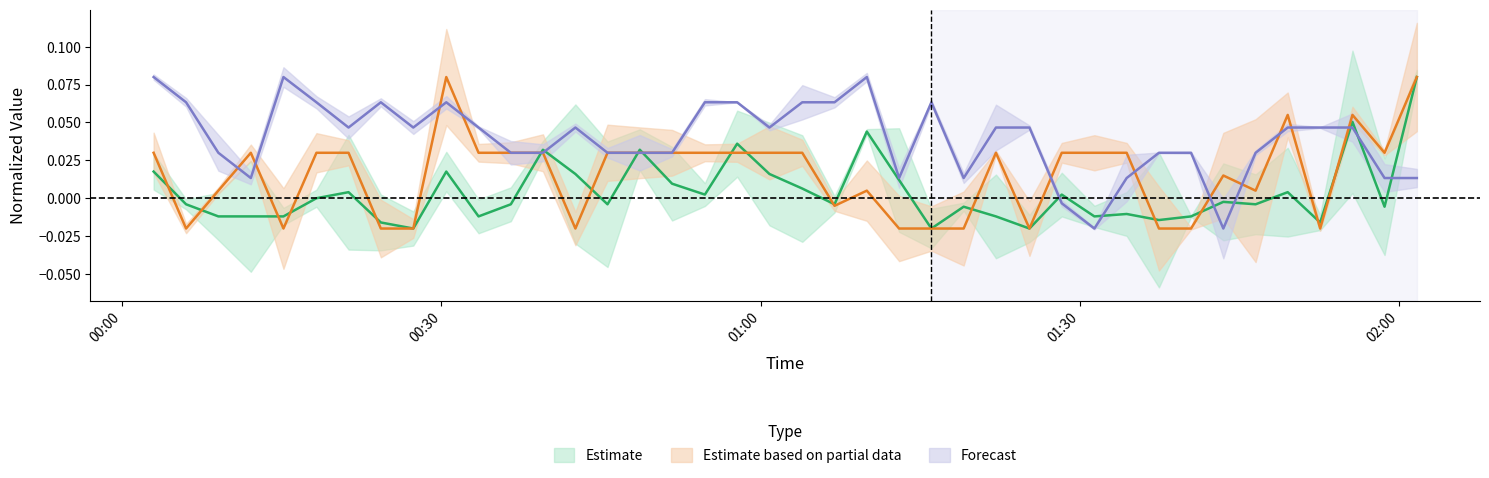

How many distinct data groups are displayed?

3